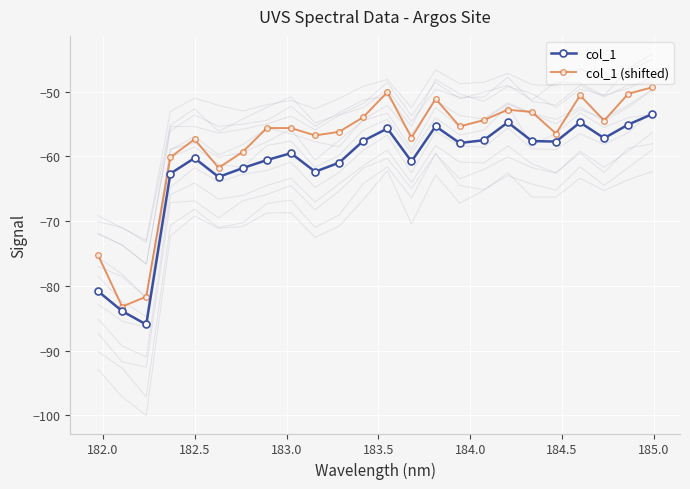

Reading left to right, transcribe all the data shown in this chart.

col_1: -80.8	-83.9	-86.0	-62.7	-60.3	-63.2	-61.8	-60.6	-59.5	-62.4	-61.0	-57.6	-55.7	-60.8	-55.4	-57.9	-57.5	-54.8	-57.6	-57.7	-54.8	-57.2	-55.1	-53.5
col_1 (shifted): -75.2	-83.2	-81.7	-60.2	-57.4	-61.8	-59.3	-55.6	-55.6	-56.8	-56.2	-54.0	-50.1	-57.1	-51.1	-55.4	-54.4	-52.8	-53.2	-56.5	-50.6	-54.5	-50.3	-49.4